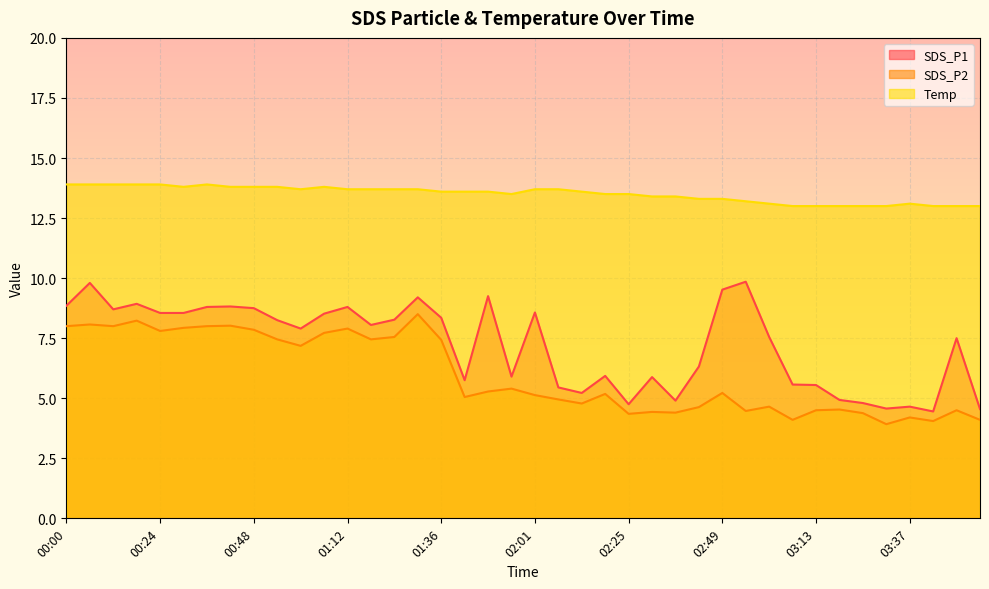

Where is SDS_P1 nearest to the value 7?

03:49